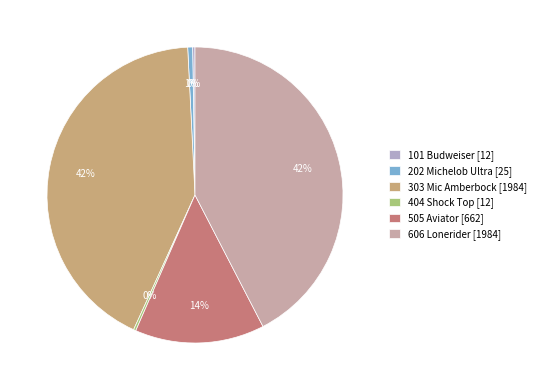

What percentage is the 202 Michelob Ultra [25] slice, to the nearest percent?

1%